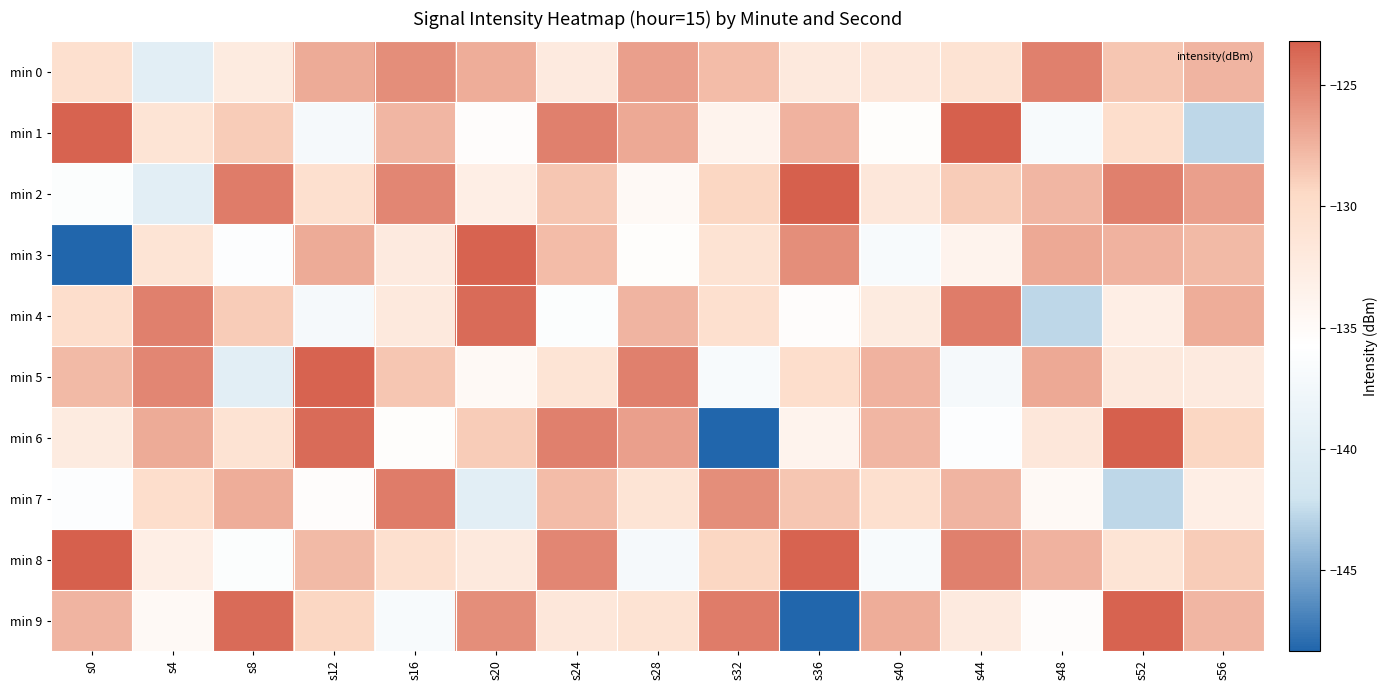

Which series changed the most between s28 and s48?

min 4